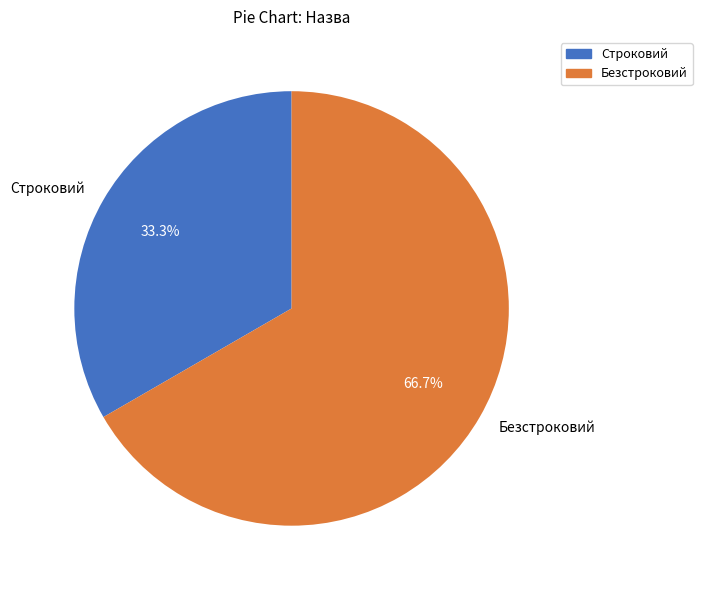

Approximately how many times larger is the value at Строковий compared to Безстроковий?

0.5